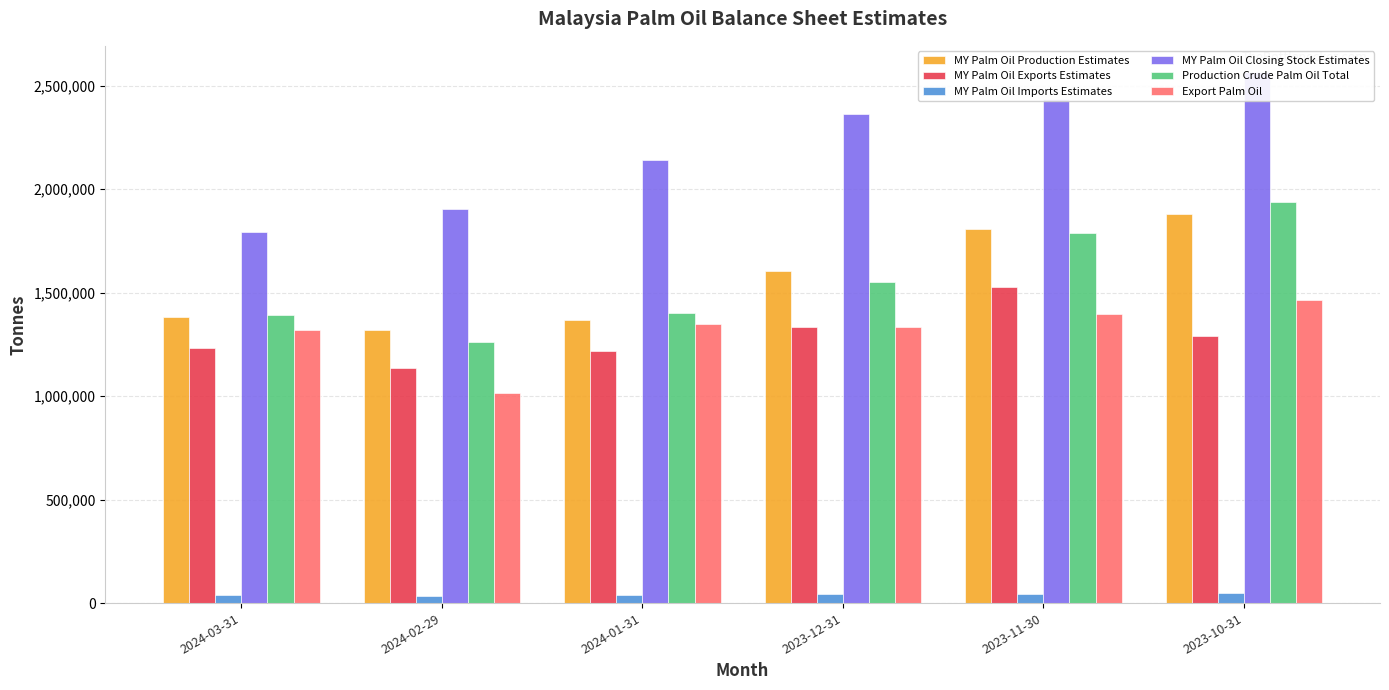

Read the MY Palm Oil Imports Estimates value at 2024-02-29, to the nearest 10.

32500